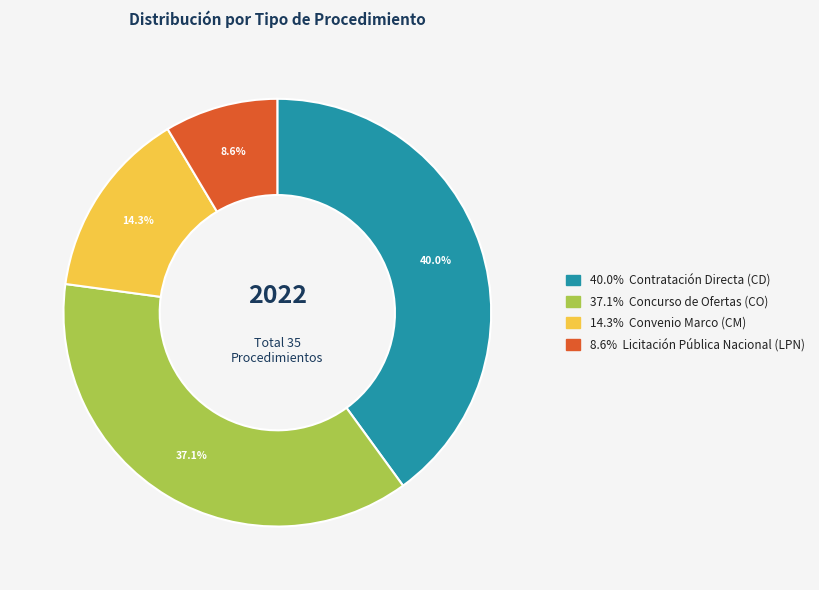

Does any single category account for the majority?

No